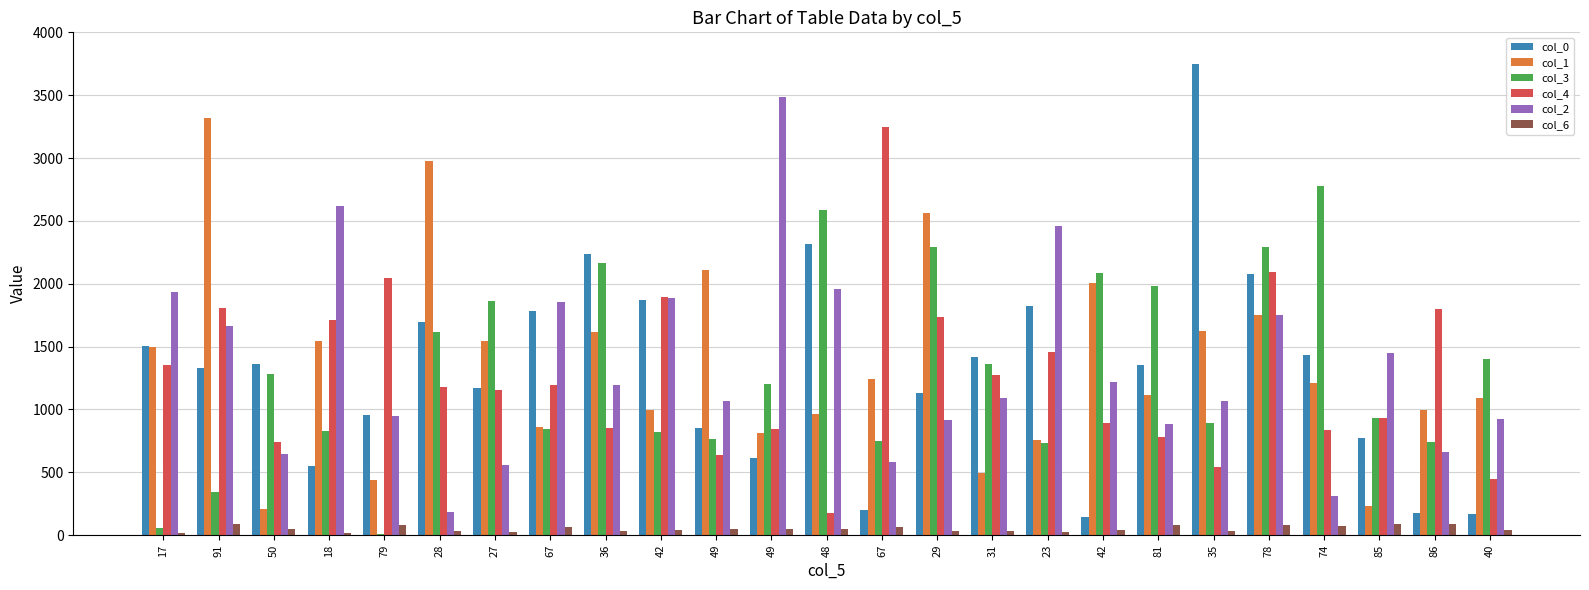

How many categories are shown in the chart?

25